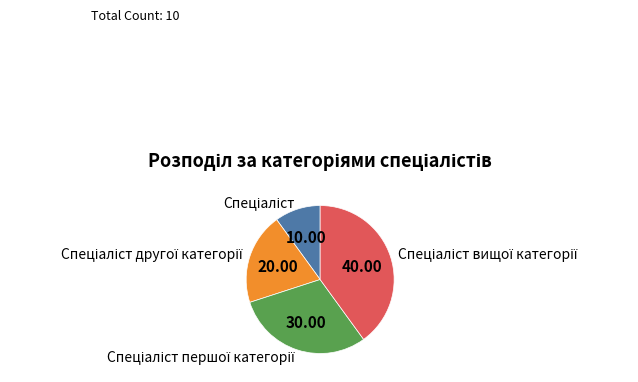

Is there any slice that represents more than half of the pie?

No